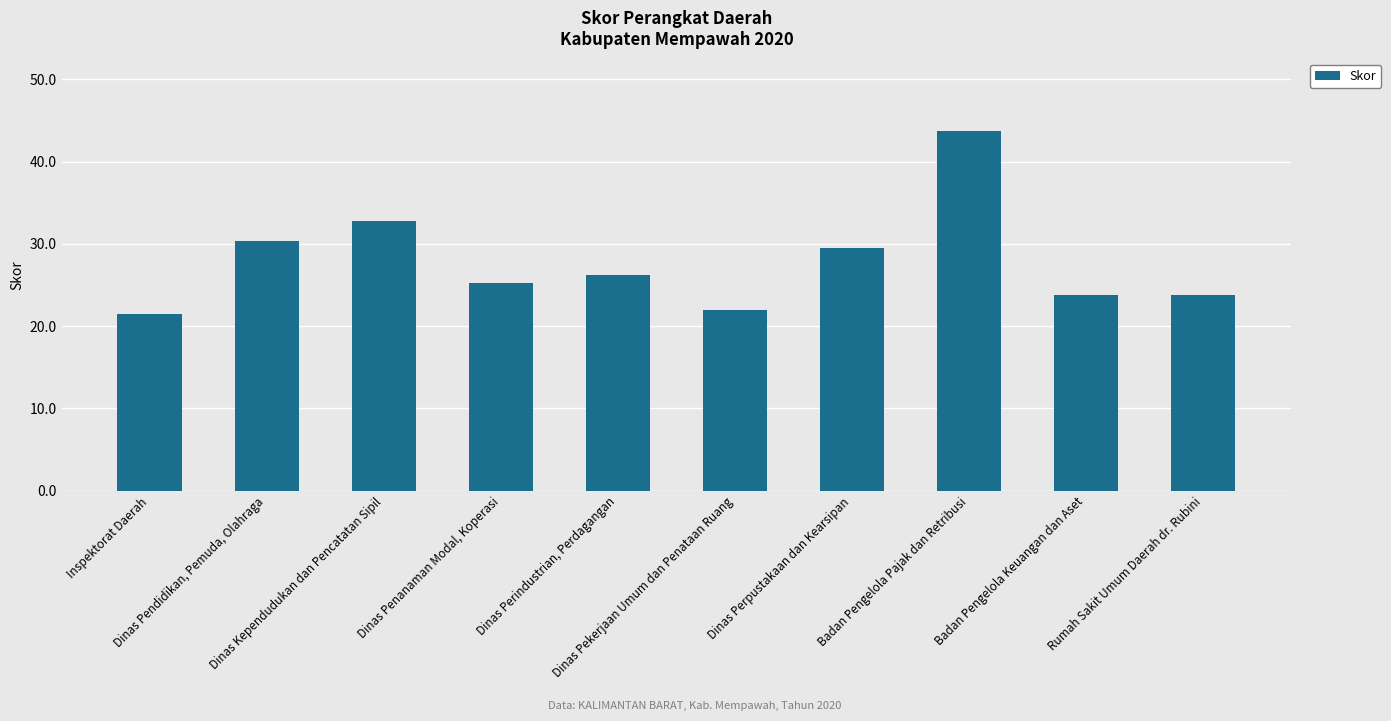

What is the minimum value shown in the chart?

21.5